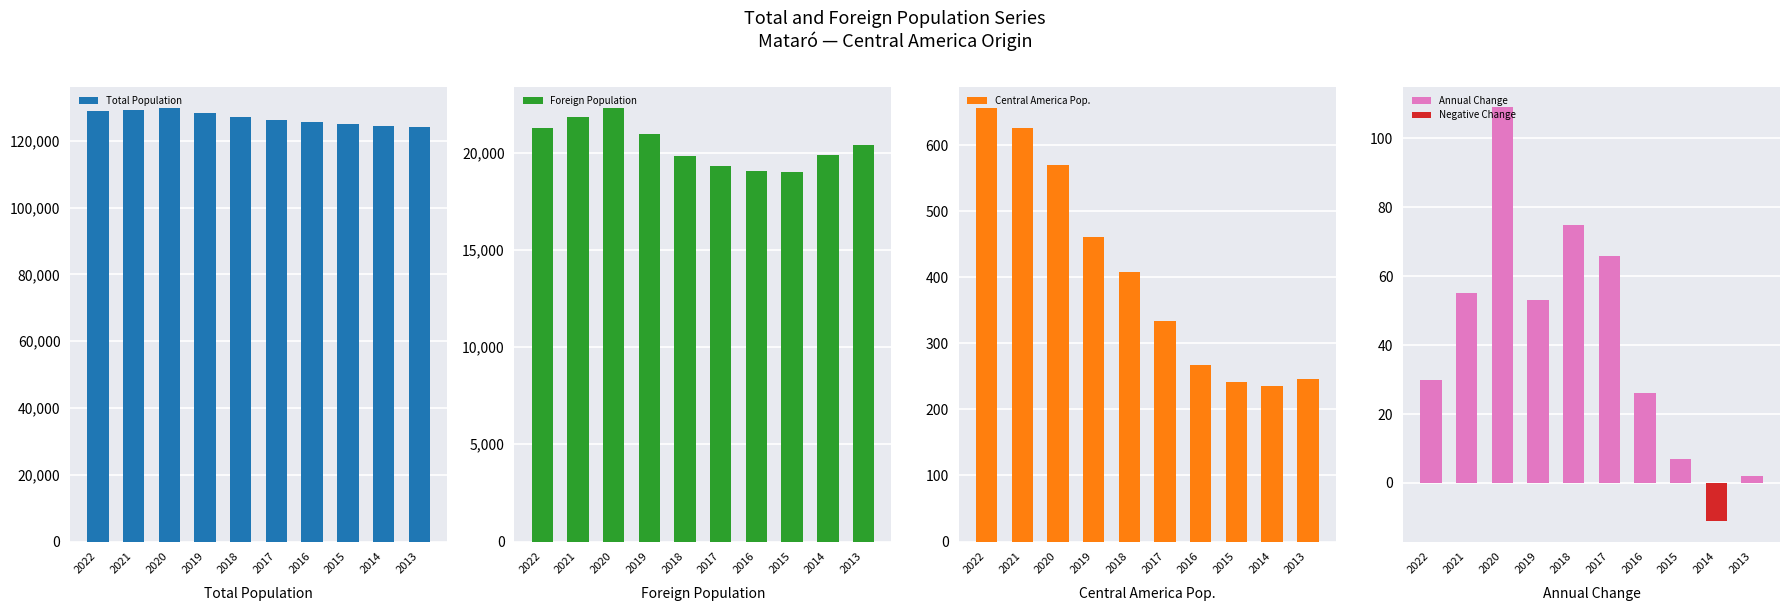

True or false: Foreign Population has a value of 19003 at 2015.

True